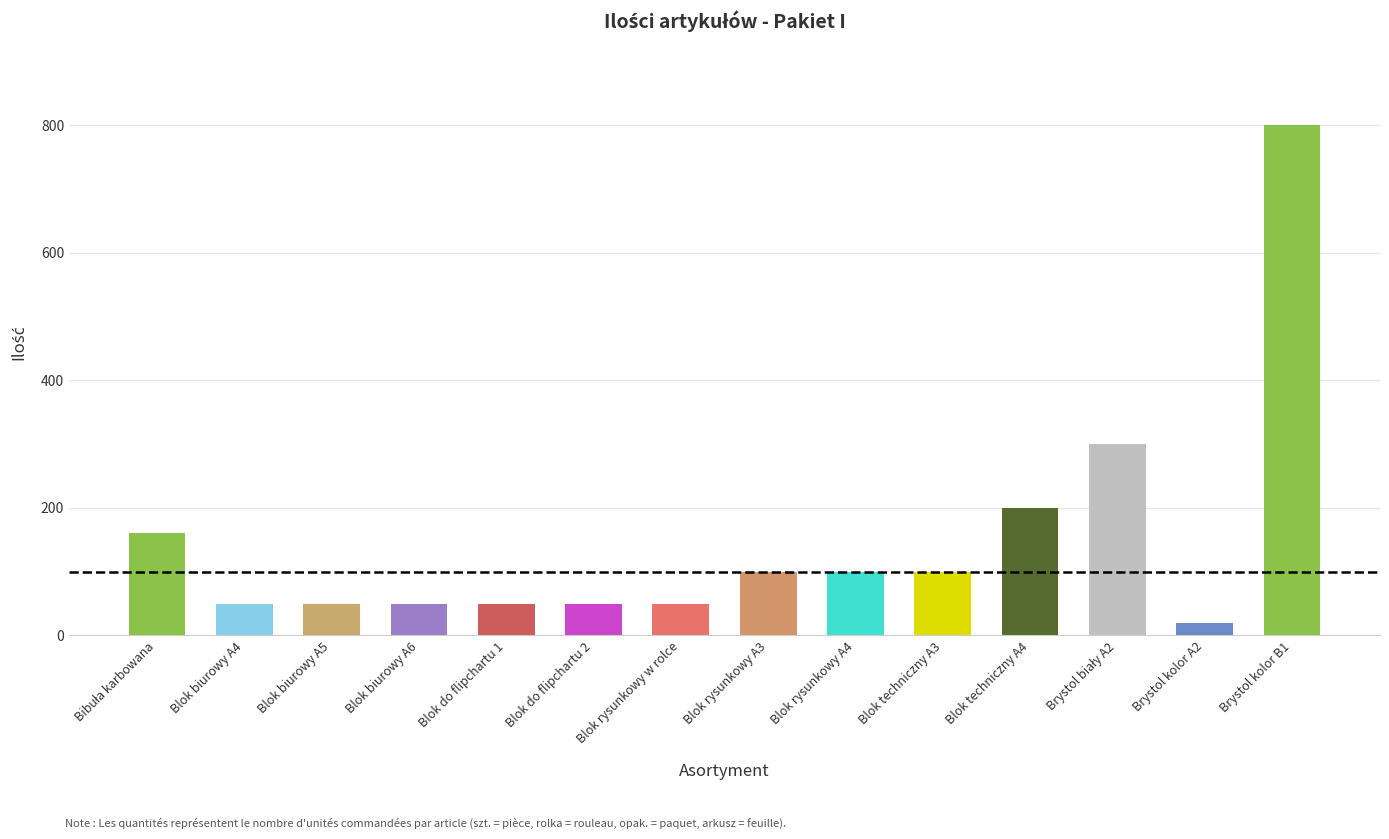

What is the difference between the values at Blok biurowy A6 and Blok techniczny A4?

150